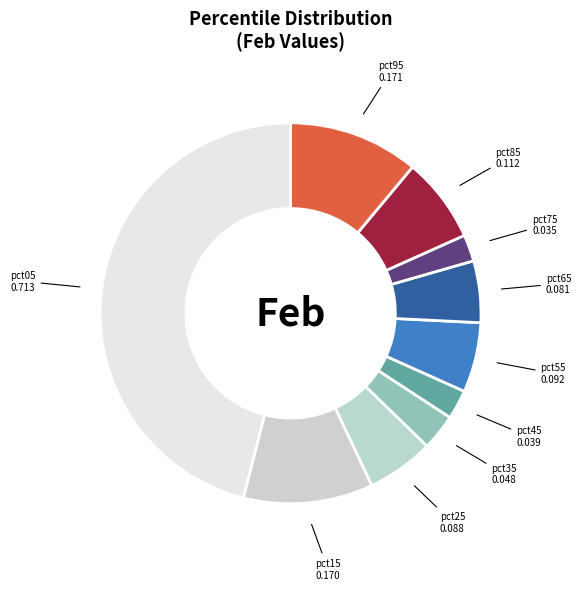

The pct45 slice represents 2% of the pie. True or false?

True